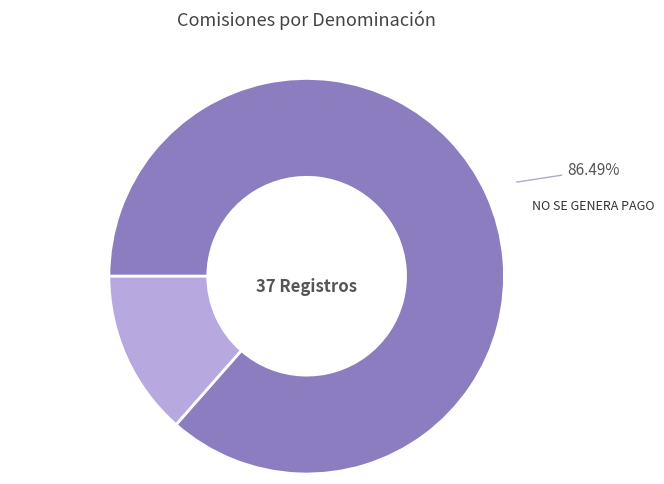

Does any single category account for the majority?

Yes